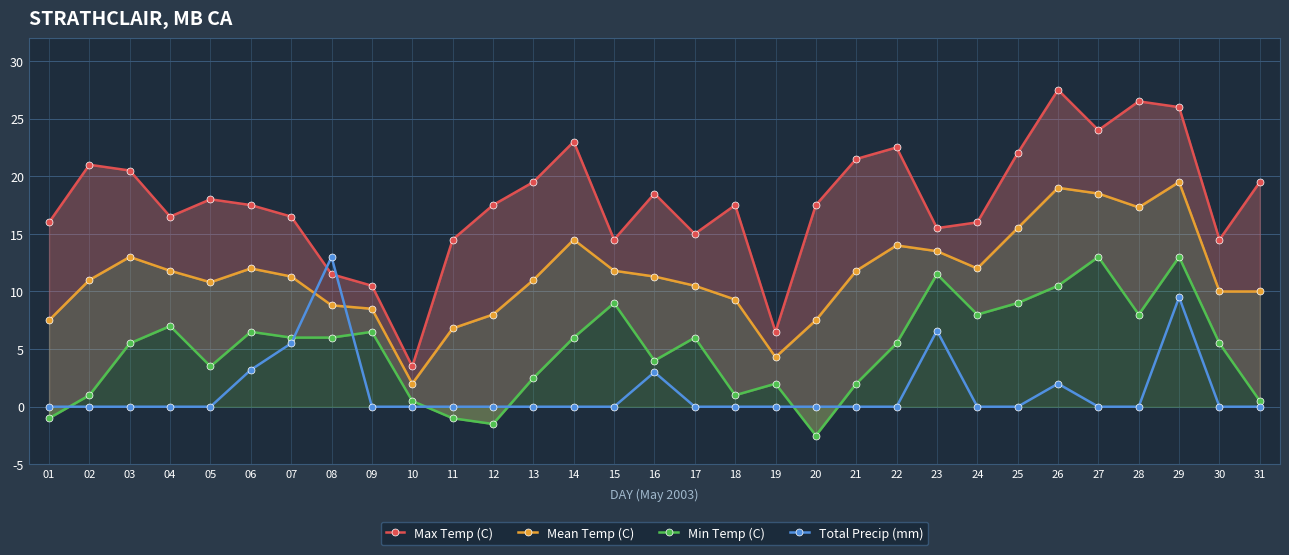

What is the sum of all Max Temp (C) values?

551.0